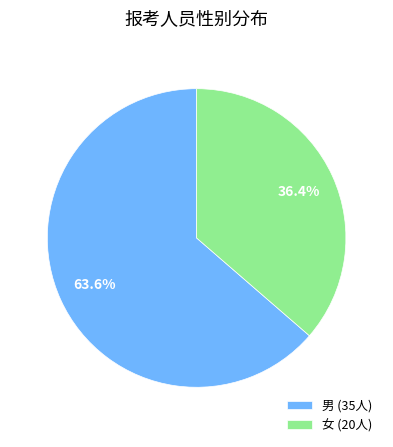

Is it true that 女 is 36% of the pie?

True